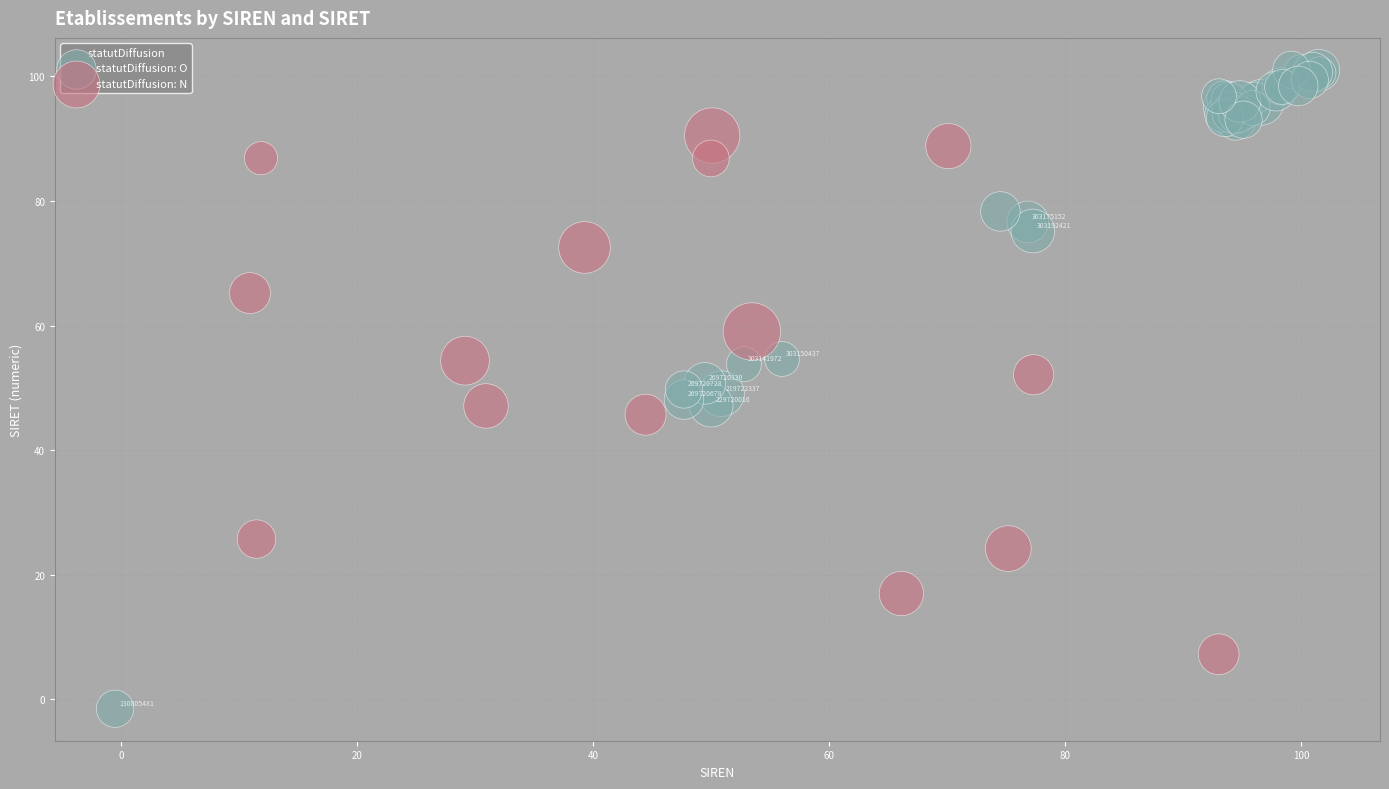

Which series reaches the maximum Y coordinate?

statutDiffusion: O